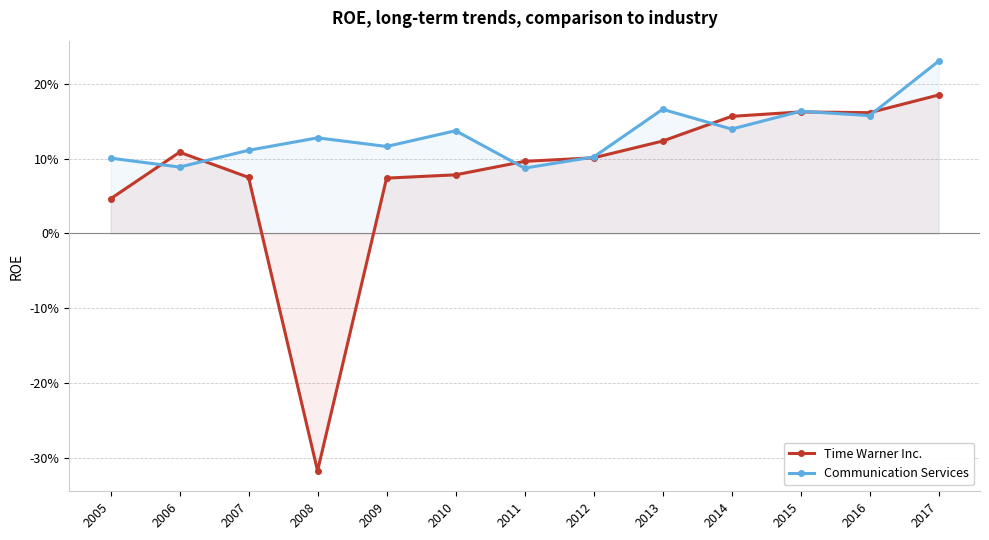

What is the difference between the maximum and minimum values in the Communication Services series?

0.1